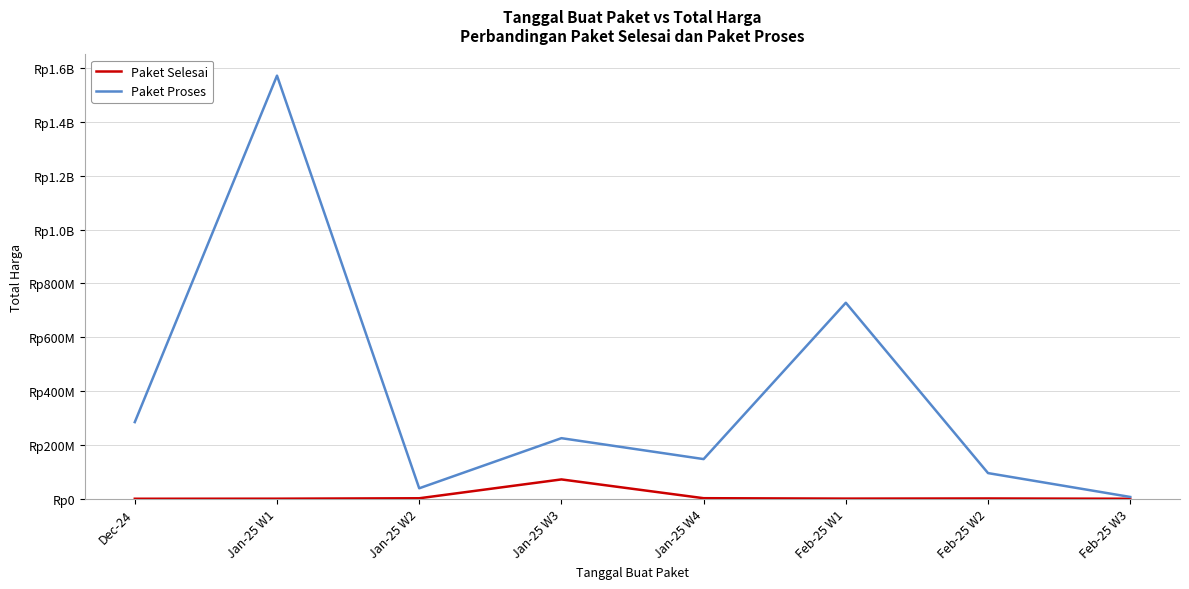

What are all the series names shown in the legend?

Paket Selesai, Paket Proses